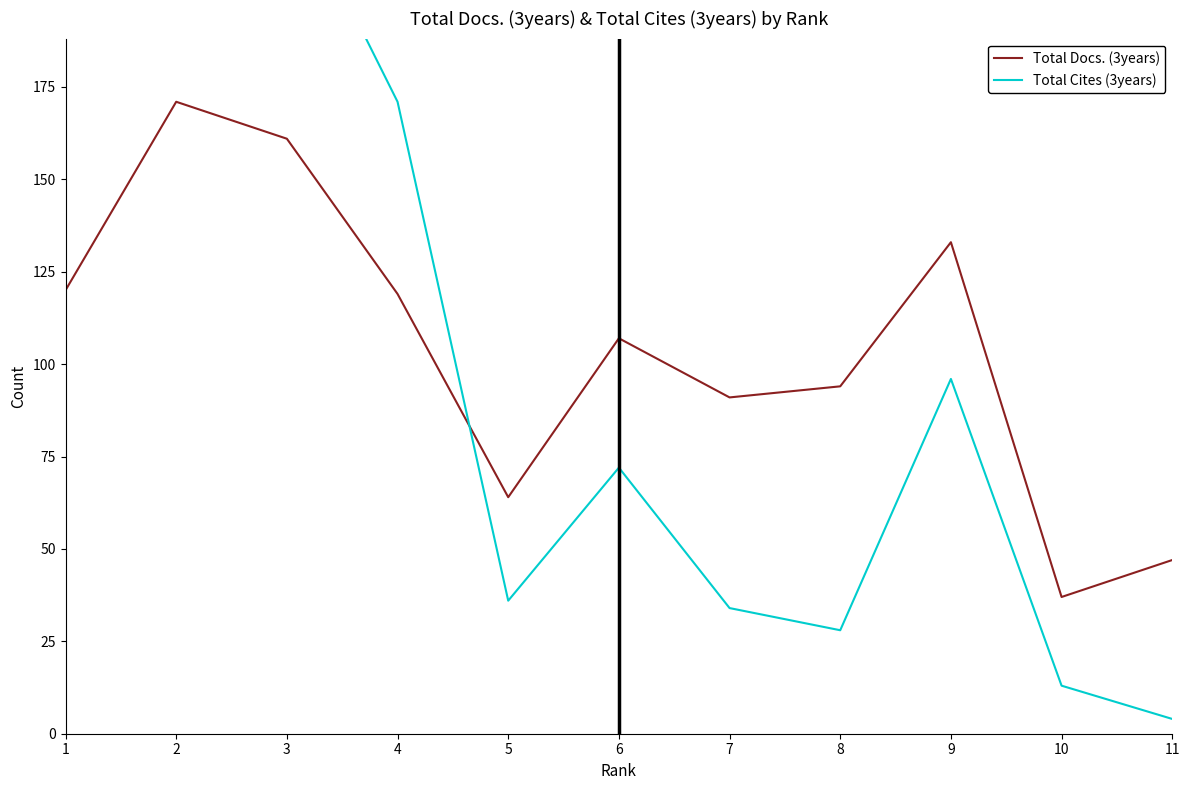

How many times do Total Docs. (3years) and Total Cites (3years) cross each other?

1